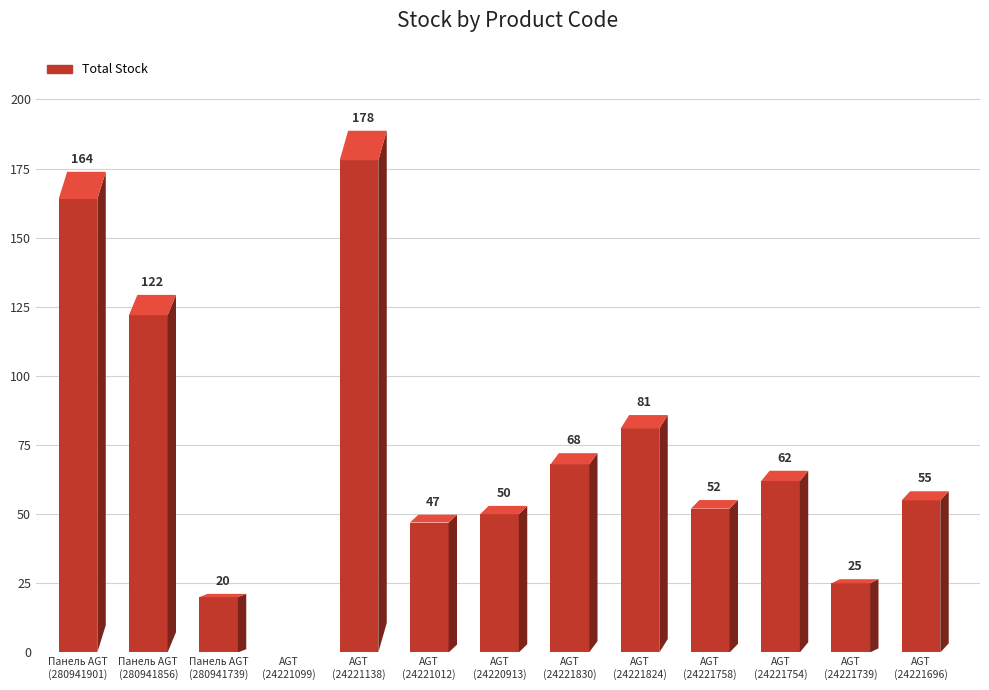

What is the value of the 9th bar from the left?

81